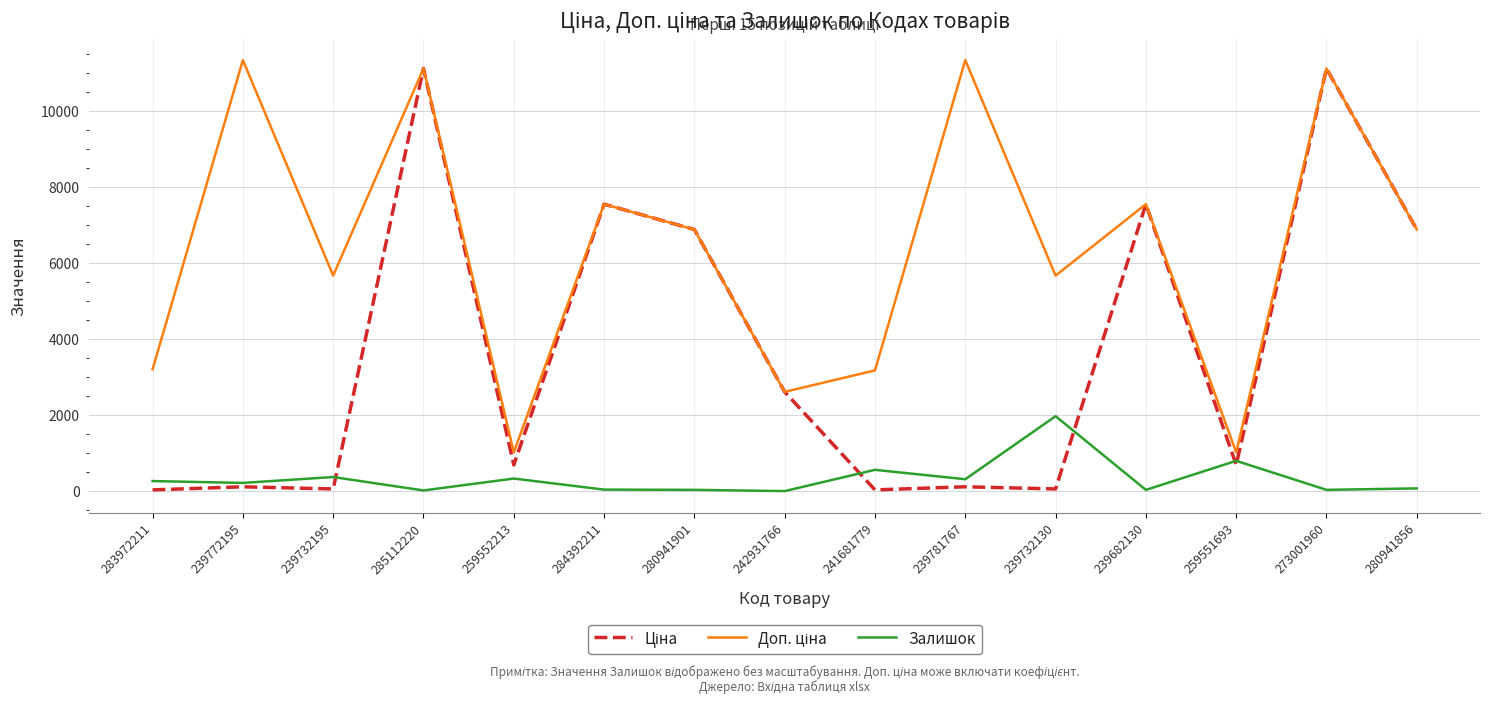

The Залишок series shows 370.0 at 239732195. True or false?

True